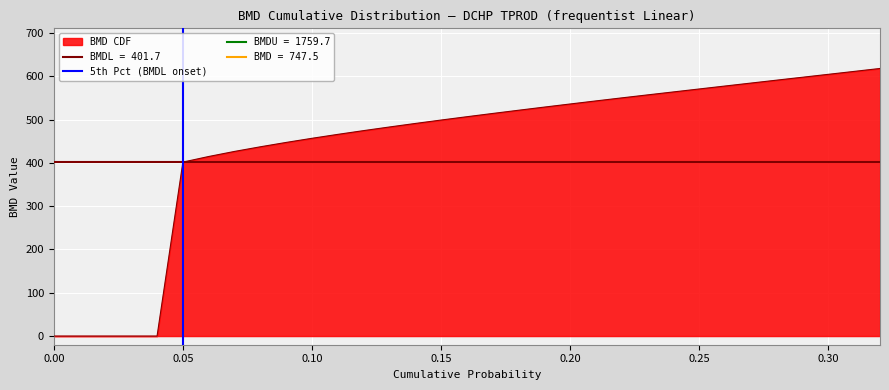

How many positive values are there?

1